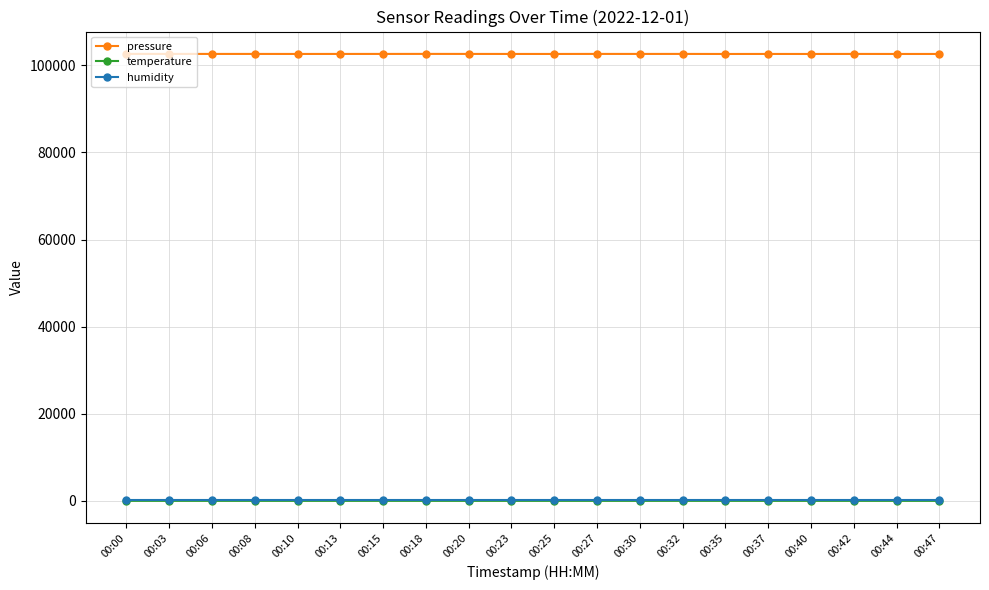

What is the total value across all series at 00:30?

102707.7